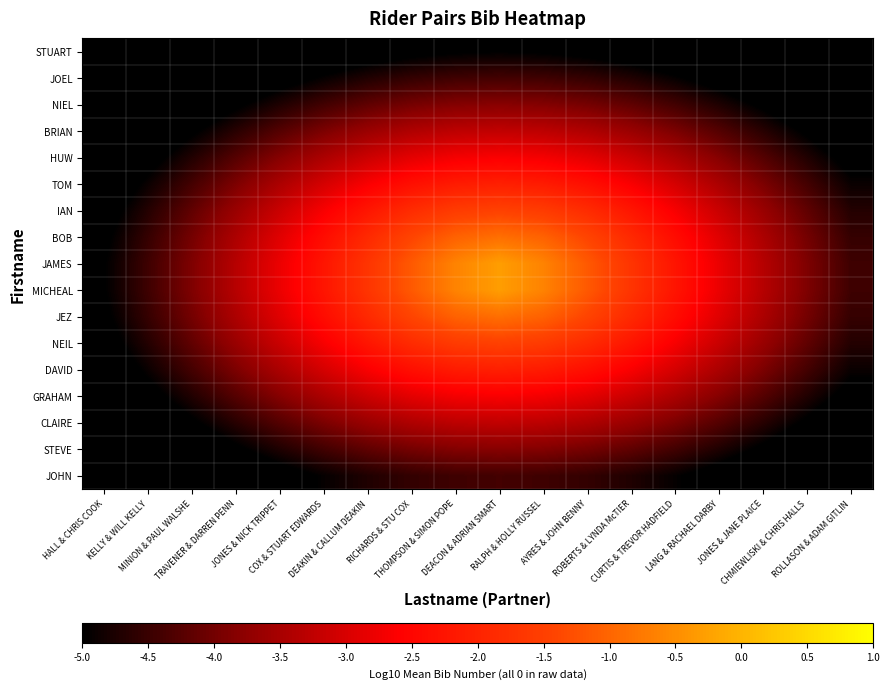

Rank the series at ROLLASON & ADAM GITLIN from highest to lowest value.

JAMES, MICHEAL, BOB, JEZ, IAN, NEIL, TOM, DAVID, HUW, GRAHAM, BRIAN, CLAIRE, NIEL, STEVE, JOEL, JOHN, STUART